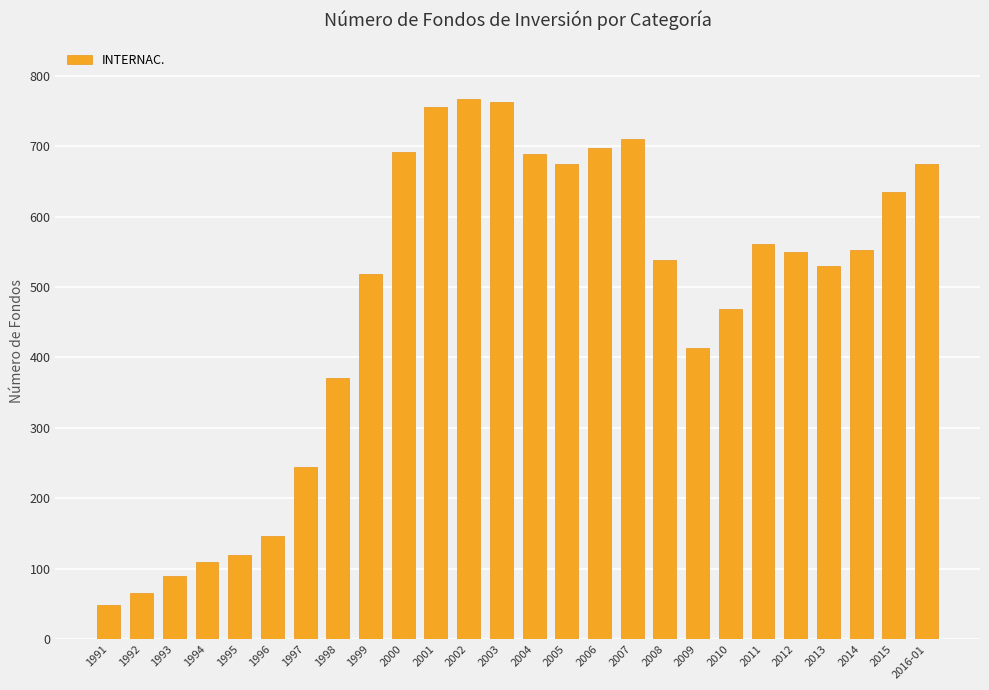

What is the change in value from 2010 to 2013?

+61